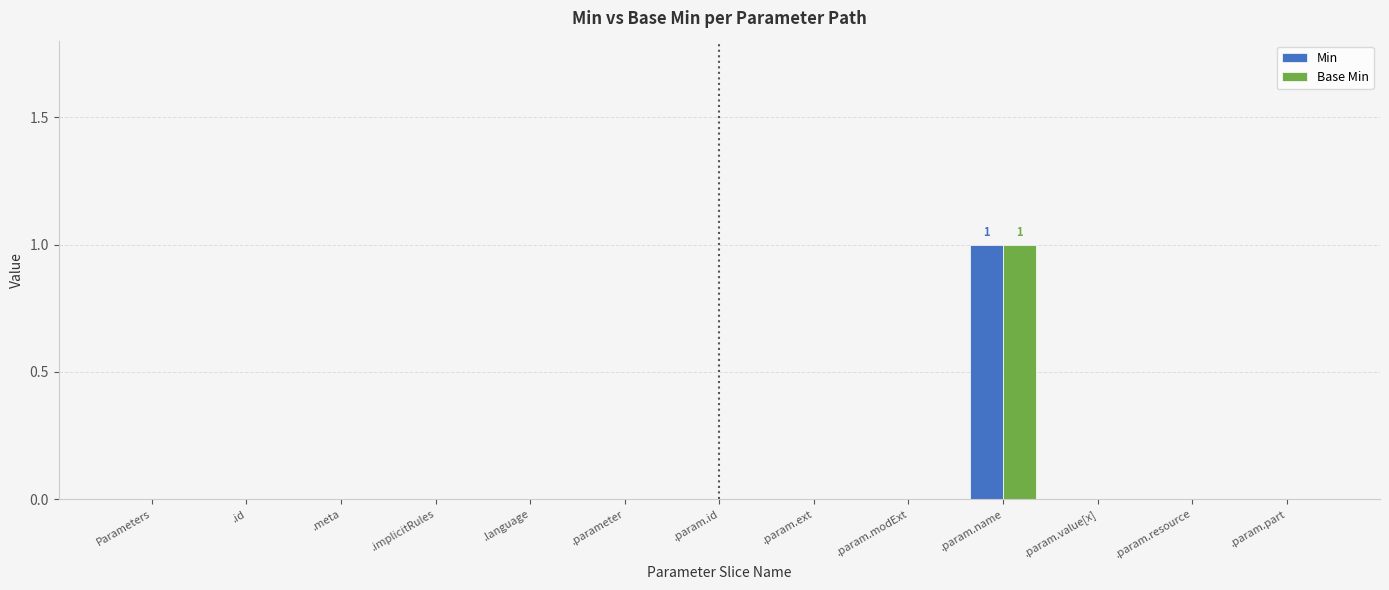

True or false: Base Min has a value of 0 at .param.part.

True